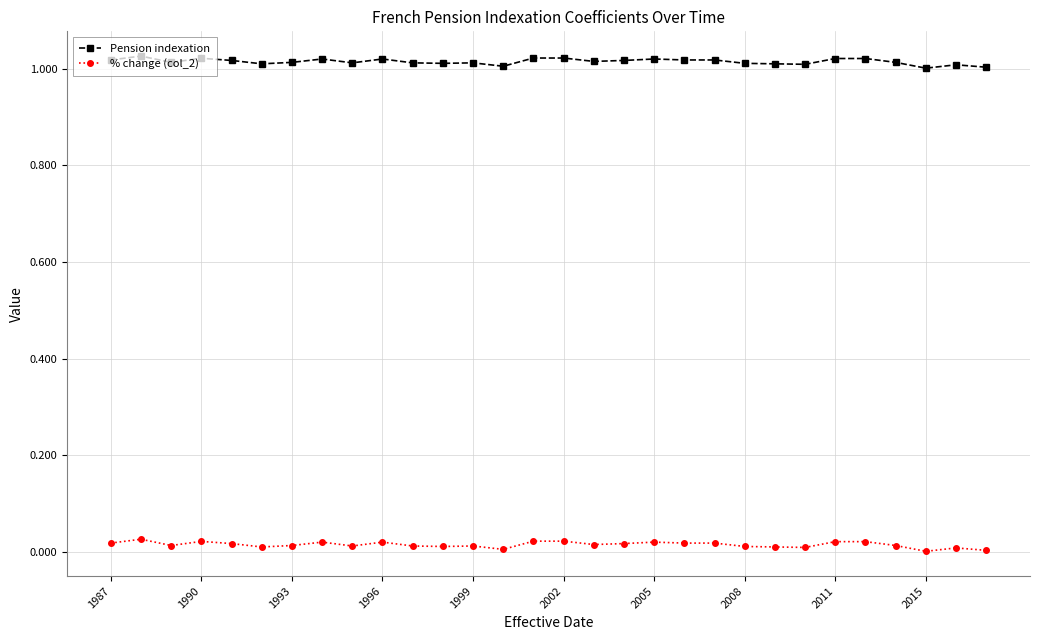

True or false: % change (col_2) and Pension indexation cross at least once.

False